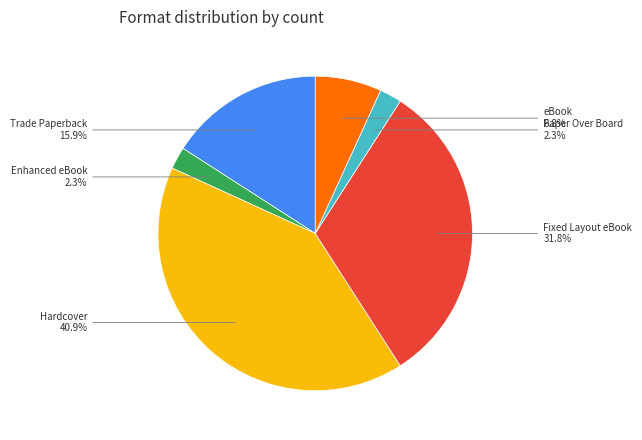

To the nearest percent, what is the average slice percentage?

17%